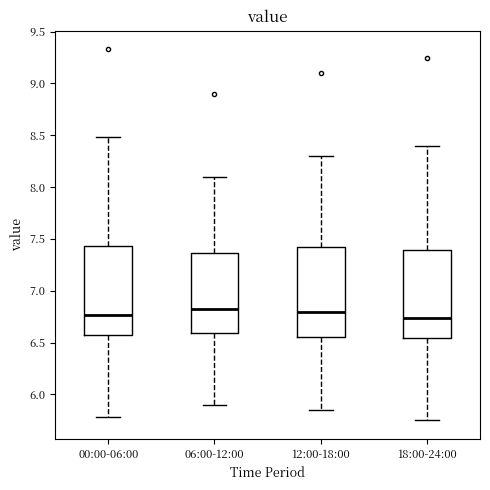

Where does the upper whisker of the box for 06:00-12:00 end on the y-axis? The values are not printed on the chart, so give them approximately, as read against the axis.

8.10